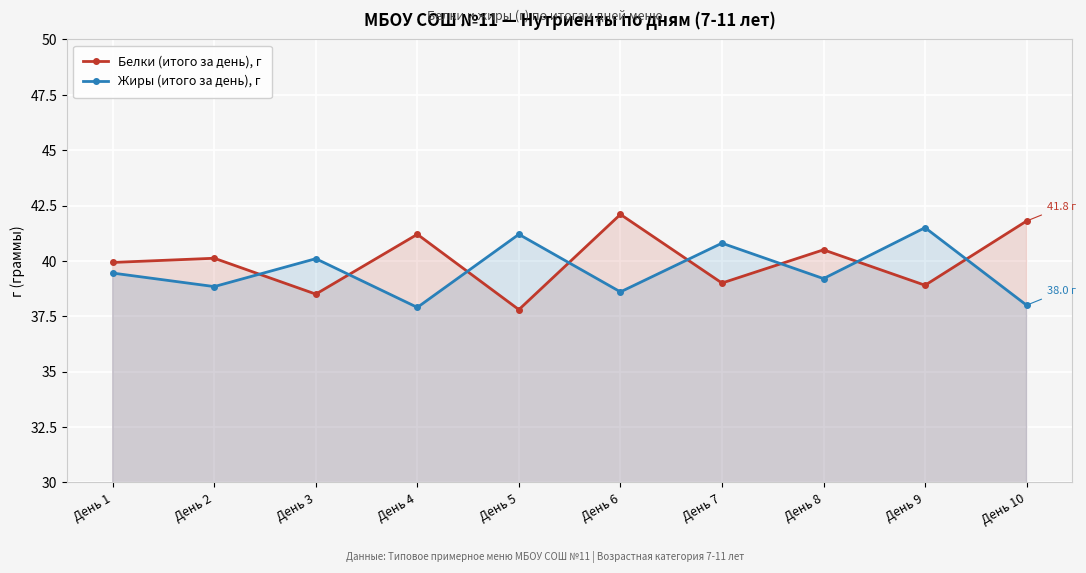

What is the value of the Жиры (итого за день), г point at the 10th from the left?

38.0